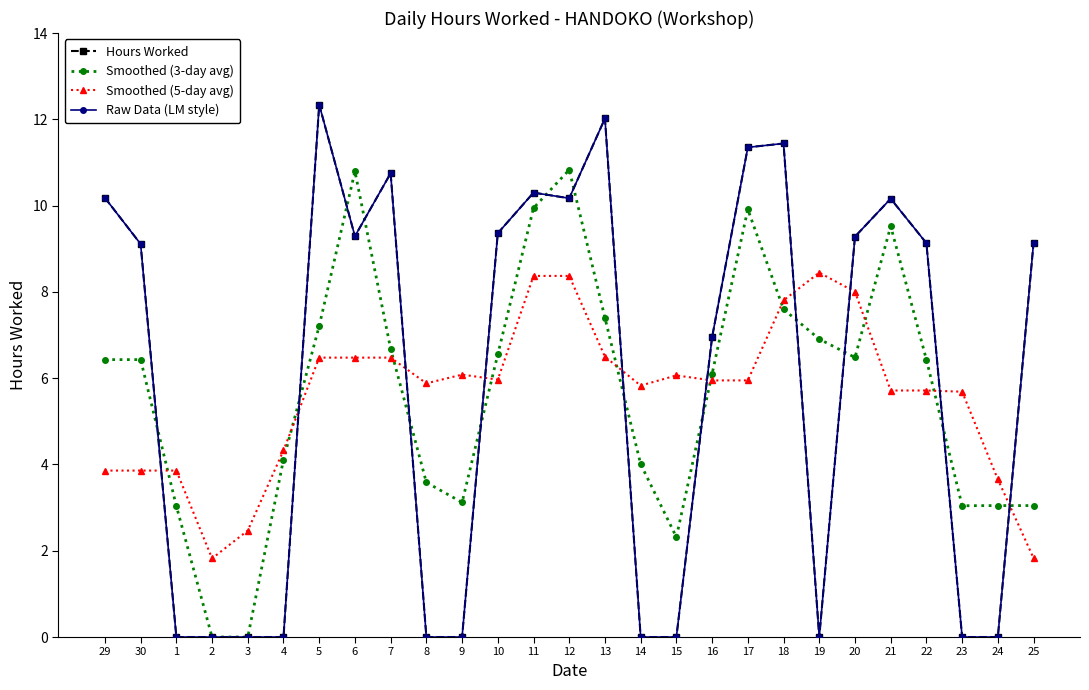

Where do Smoothed (3-day avg) and Smoothed (5-day avg) first cross each other?

30 and 1